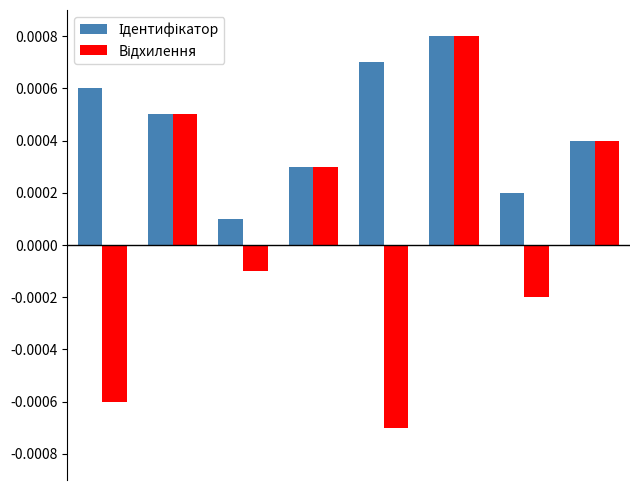

Which series has the largest range (max minus min)?

Відхилення